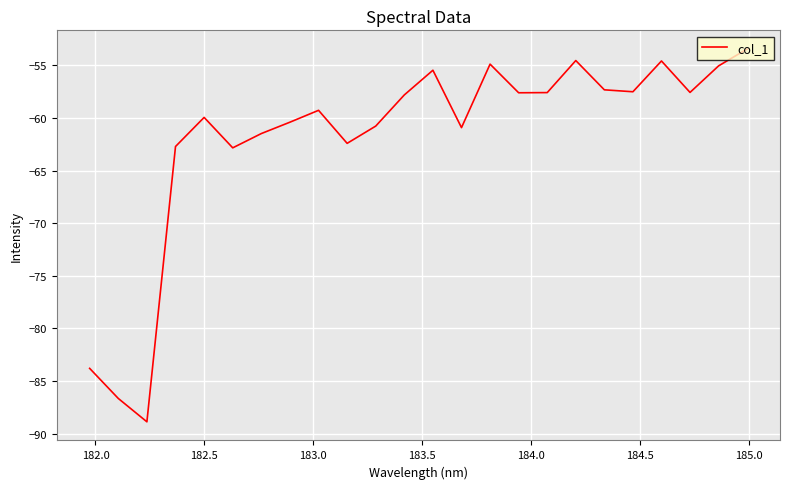

What is the greatest value displayed?

-53.5